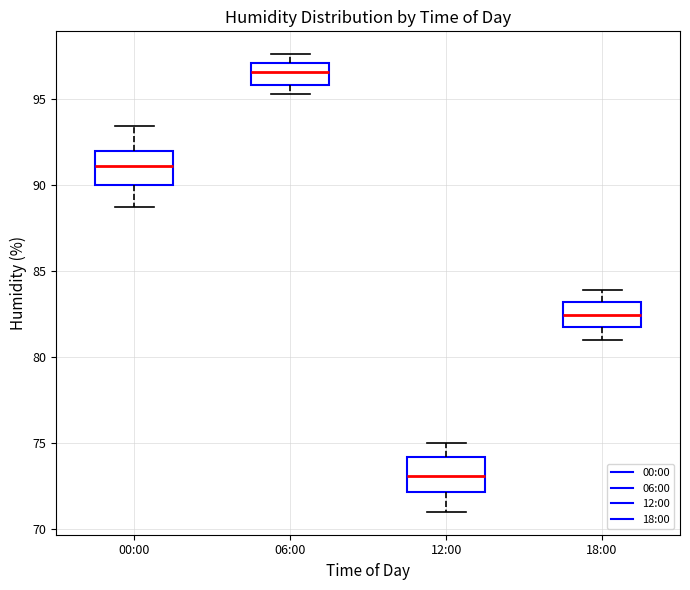

Reading left to right, transcribe this box plot: for each box, give where its median line is, the range the box spans, and where its two whiskers end, as read against the y-axis. The values are not printed on the chart, so give them approximately, as read against the axis.

00:00: median 91.0, box 90.0 to 92.0, whiskers 88.5 to 93.5
06:00: median 96.5, box 96.0 to 97.0, whiskers 95.5 to 97.5
12:00: median 73.0, box 72.0 to 74.0, whiskers 71.0 to 75.0
18:00: median 82.5, box 81.5 to 83.0, whiskers 81.0 to 84.0